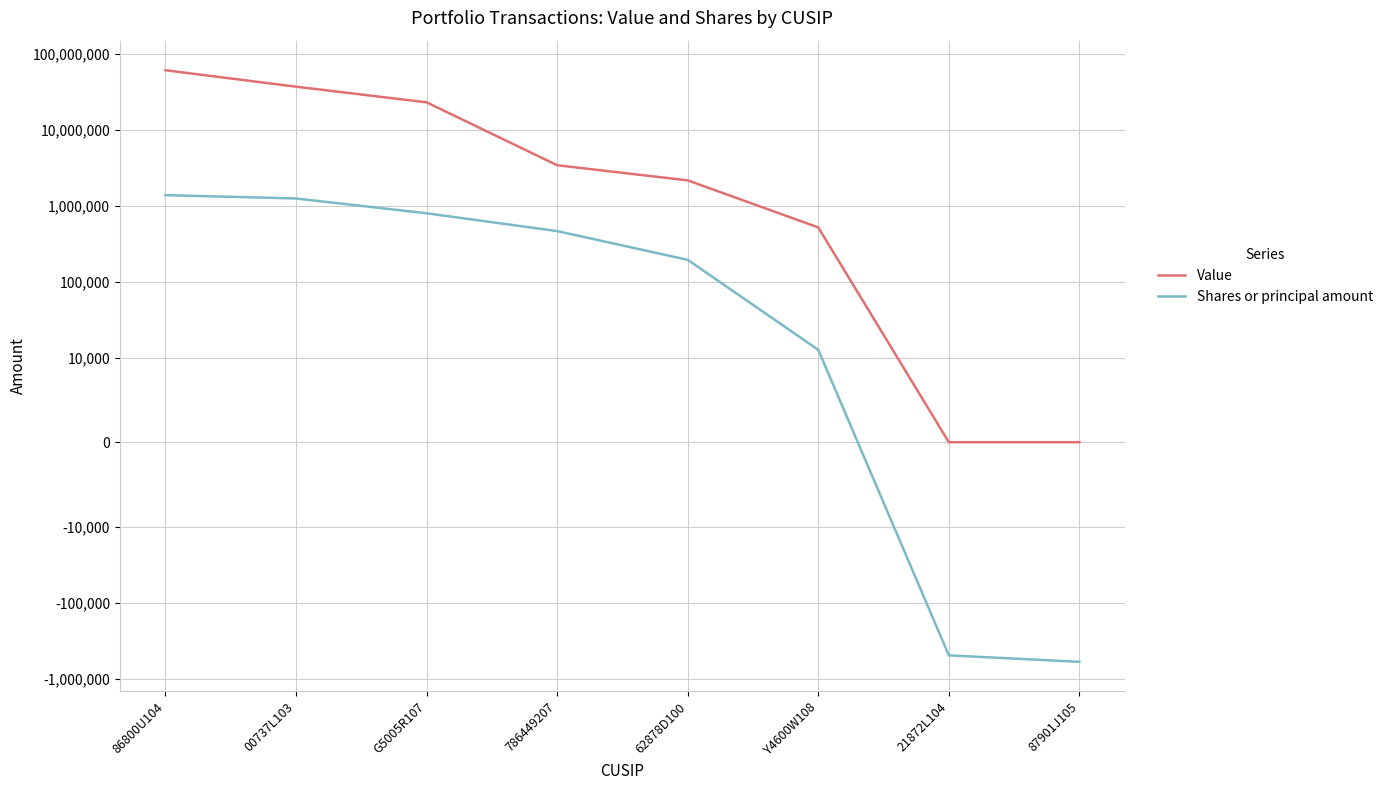

The Value series shows 1593102 at 786449207. True or false?

False